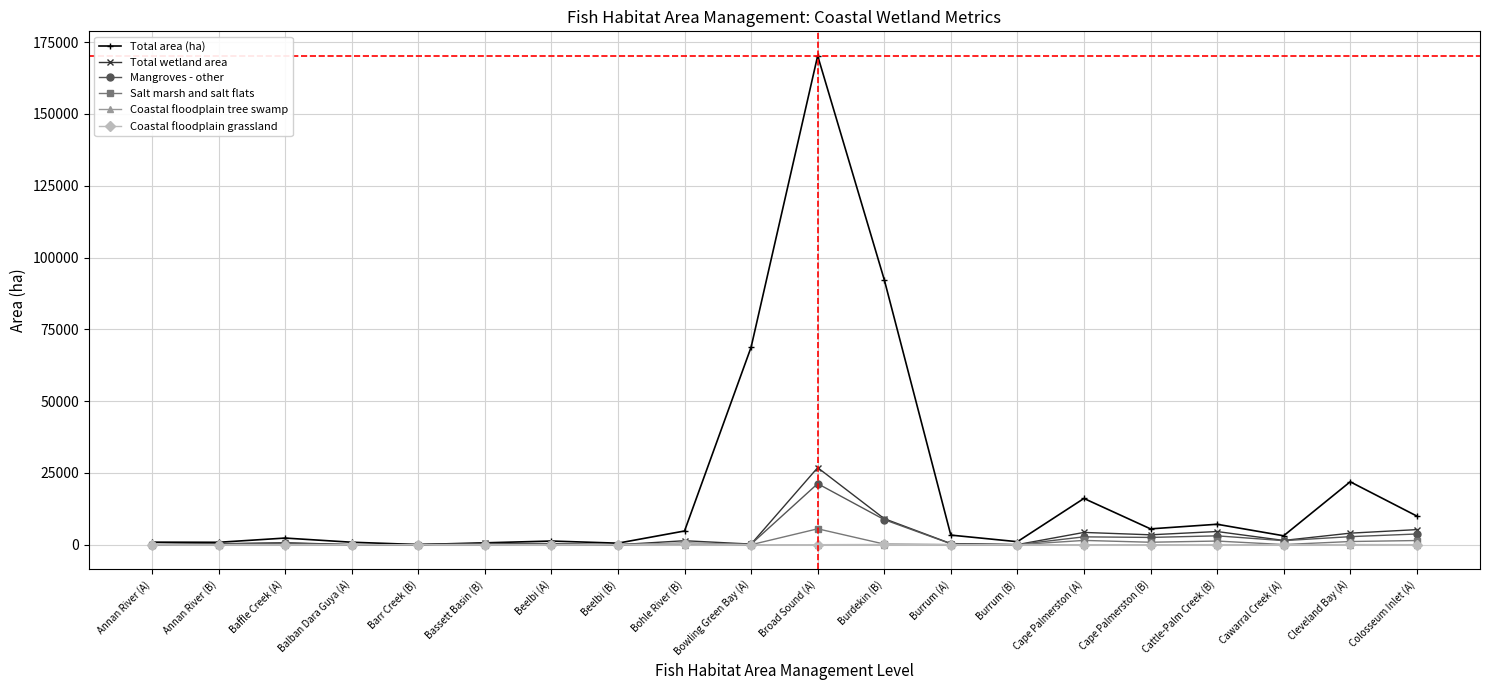

True or false: Salt marsh and salt flats has more than 2 interior local peaks.

True